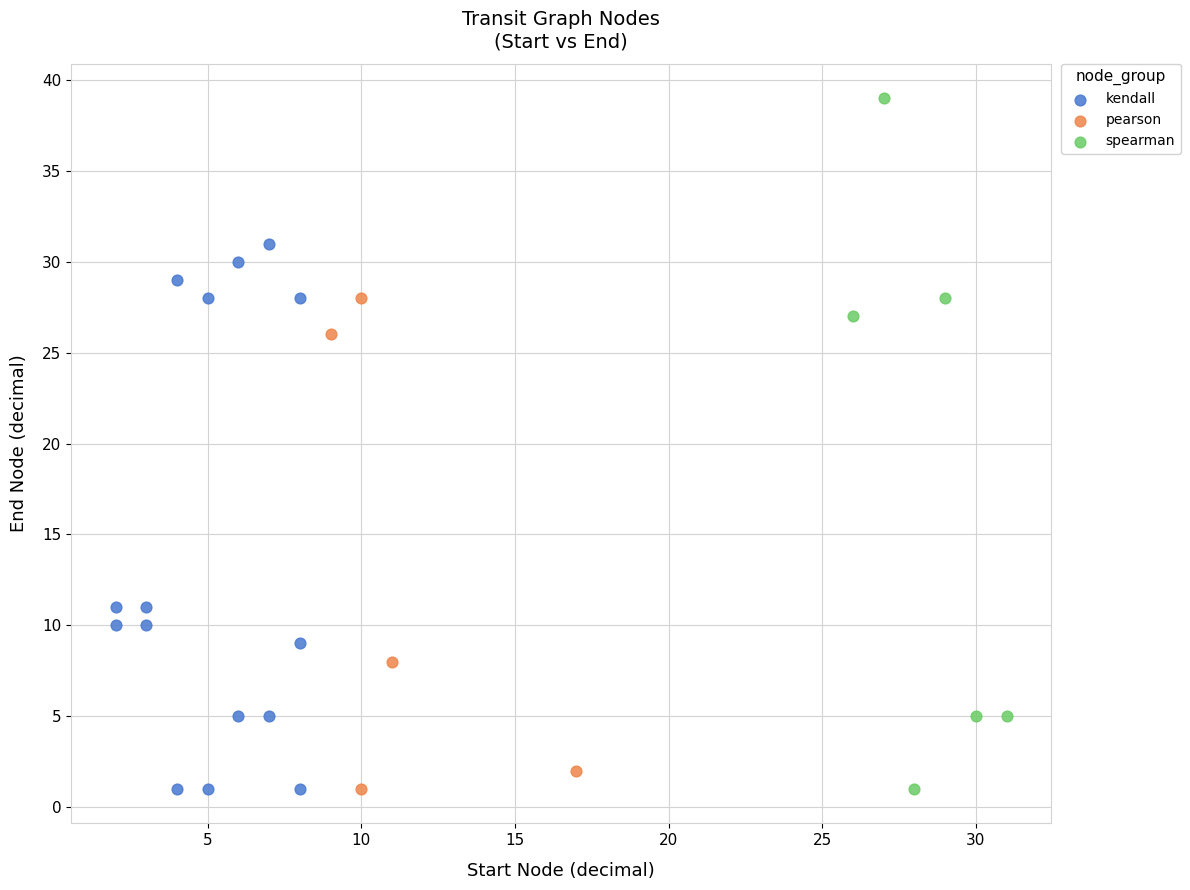

What are all the series names shown in the legend?

kendall, pearson, spearman